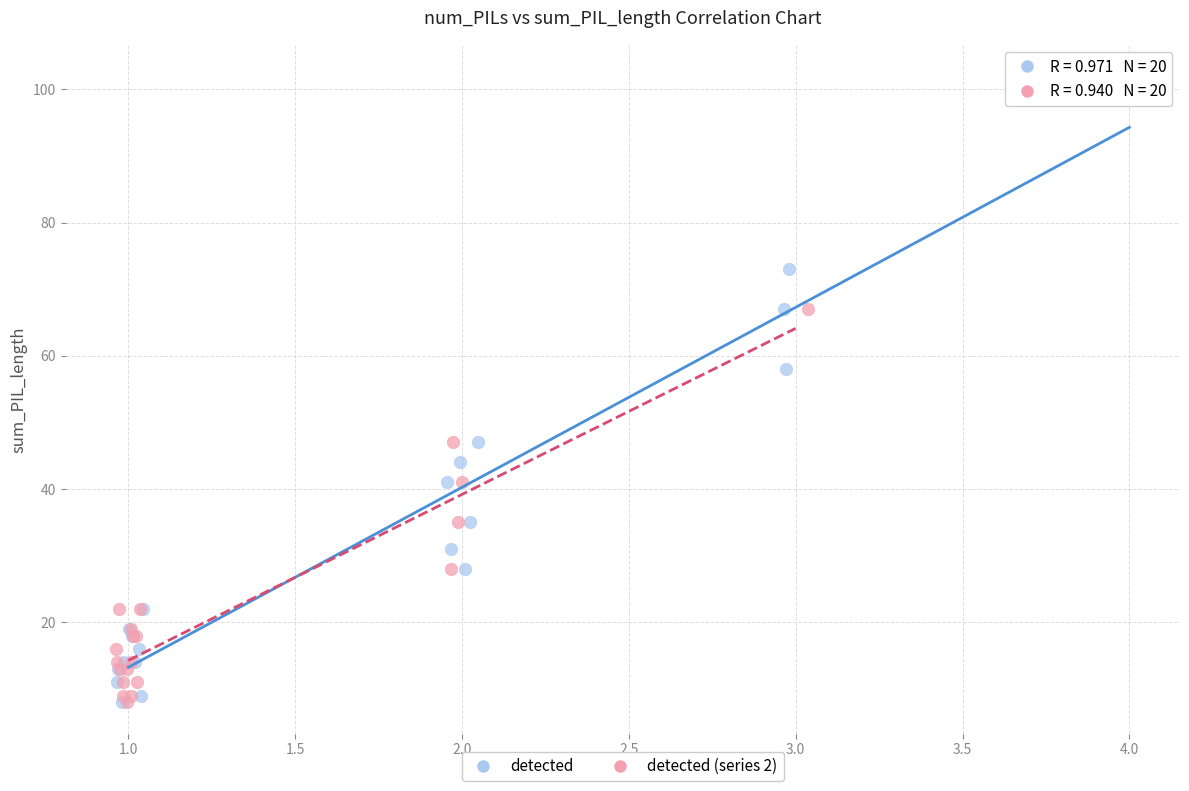

Which series has the largest Y range (max minus min)?

detected